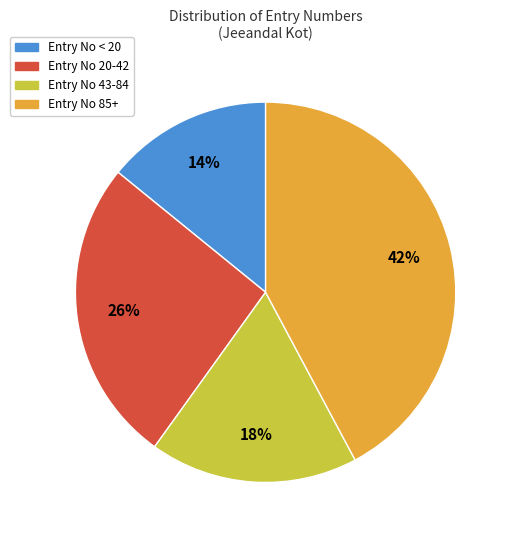

Is there any slice that represents more than half of the pie?

No